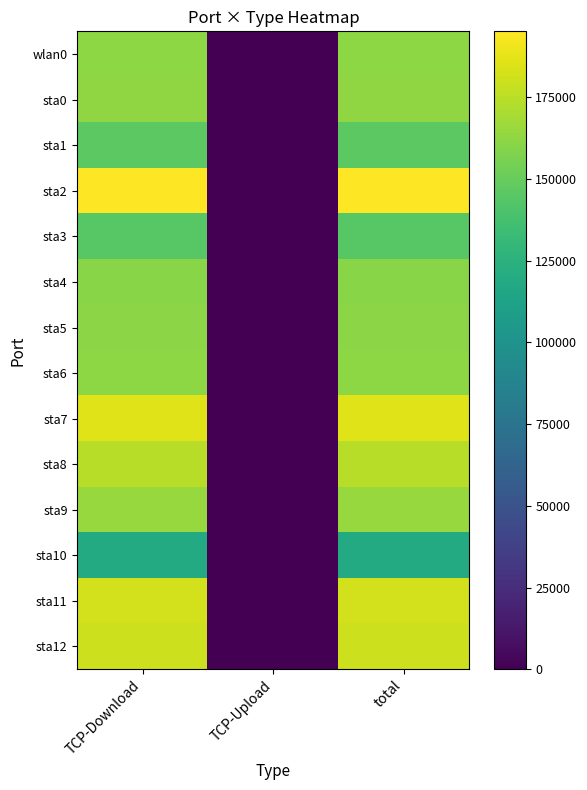

At how many categories does at least one series exceed 59222?

2